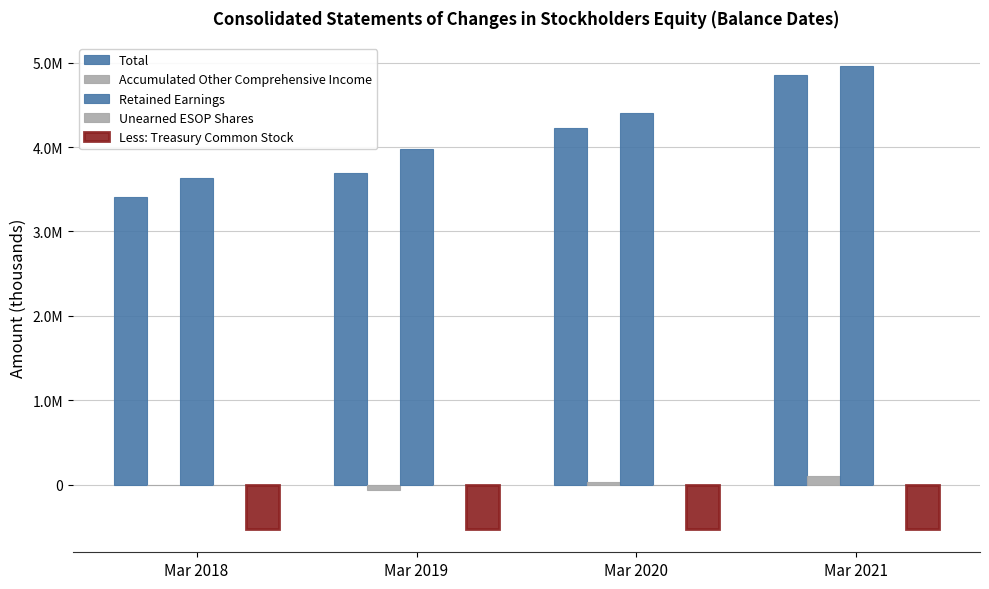

Are the bars grouped side by side (vs. stacked)?

Yes